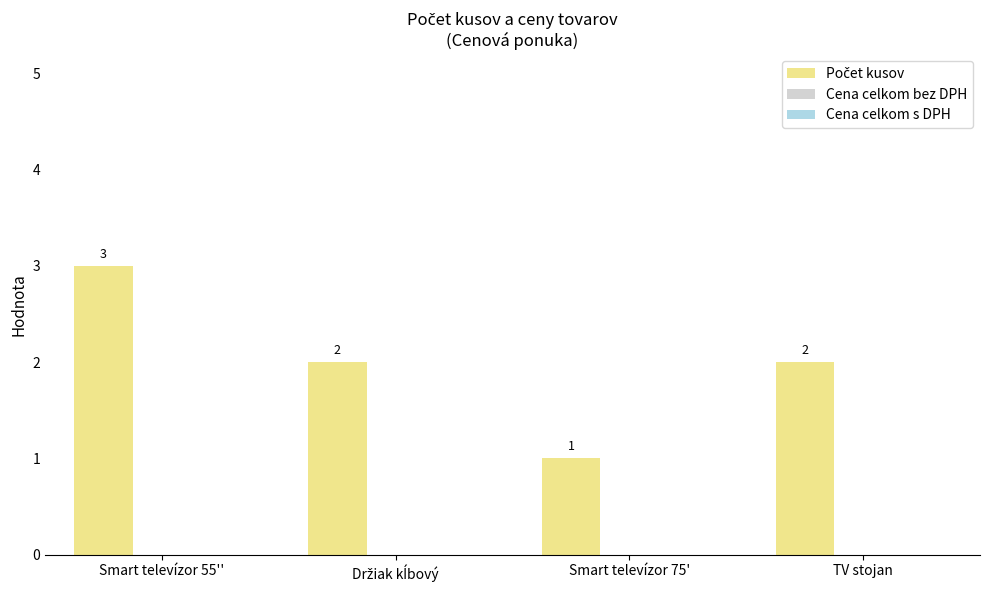

Reading left to right, what are all the values shown in this chart?

3	2	1	2